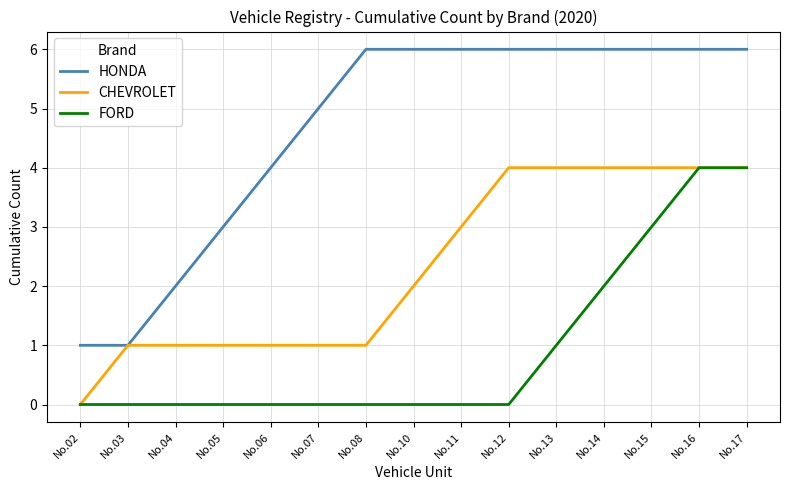

Rank the series by their average value, from lowest to highest.

FORD, CHEVROLET, HONDA